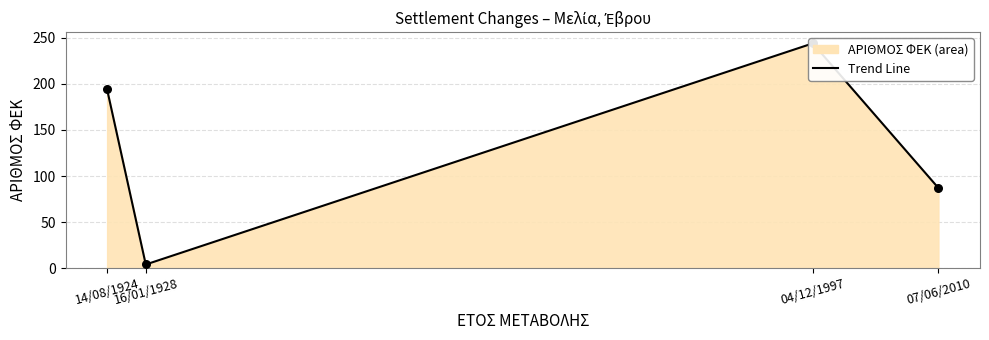

Between 07/06/2010 and 14/08/1924, which is larger?

14/08/1924